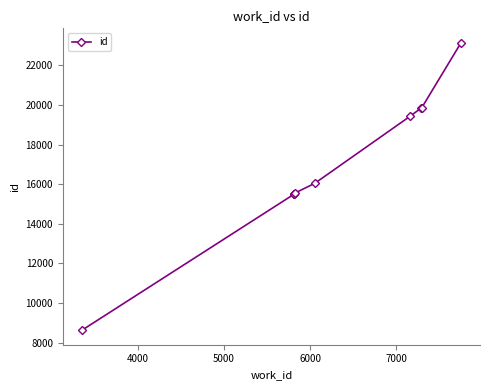

How many lines are shown in the chart?

1